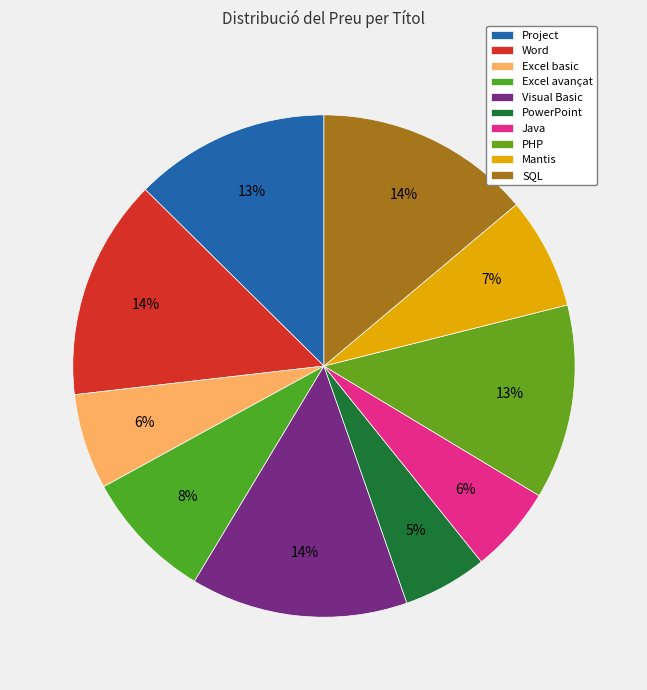

Between Excel avançat and Word, which is larger?

Word